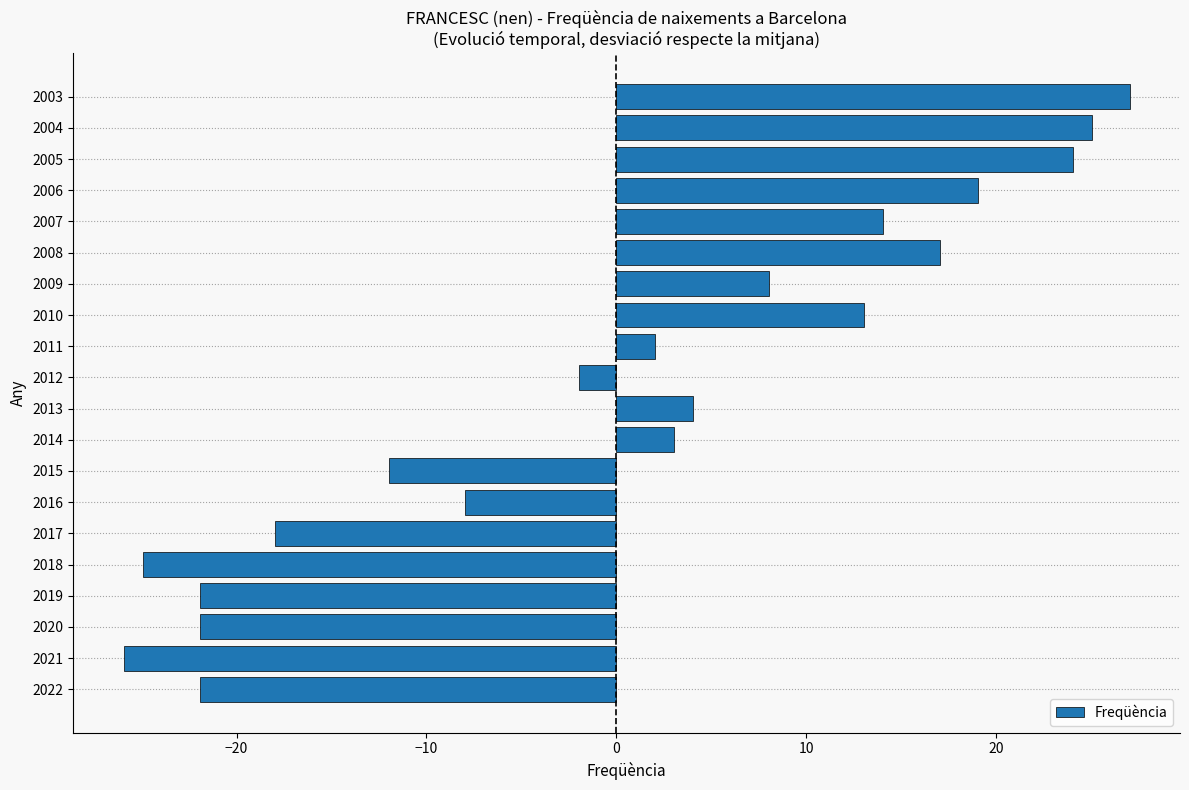

Reading bottom to top, transcribe all the data shown in this chart.

2022=-21.9	2021=-25.9	2020=-21.9	2019=-21.9	2018=-24.9	2017=-17.9	2016=-7.9	2015=-11.9	2014=3.1	2013=4.1	2012=-1.9	2011=2.1	2010=13.1	2009=8.1	2008=17.1	2007=14.1	2006=19.1	2005=24.1	2004=25.1	2003=27.1